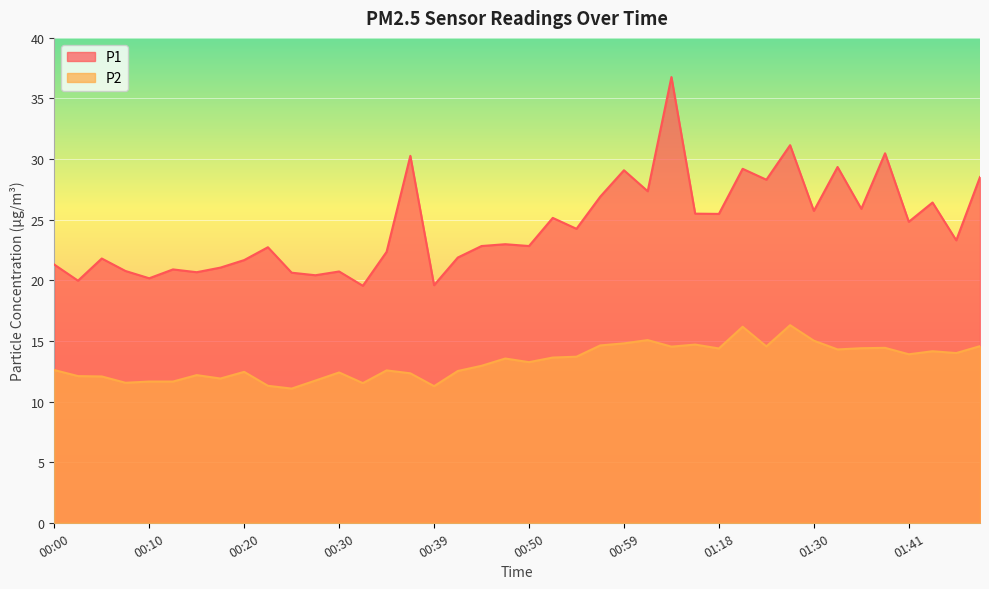

Where is the first local maximum for P1?

00:05